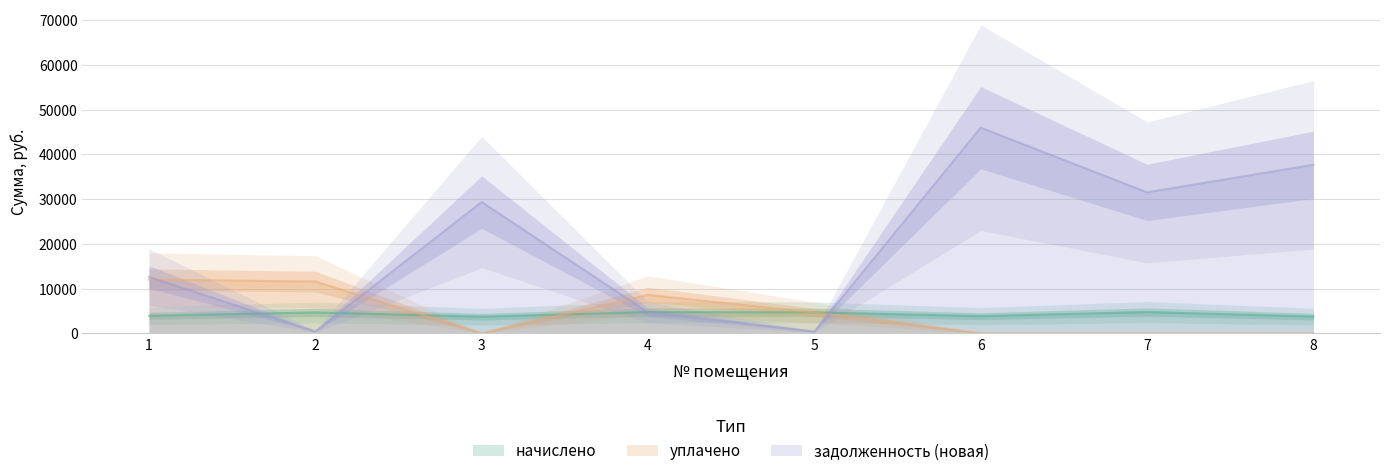

How many distinct data groups are displayed?

3